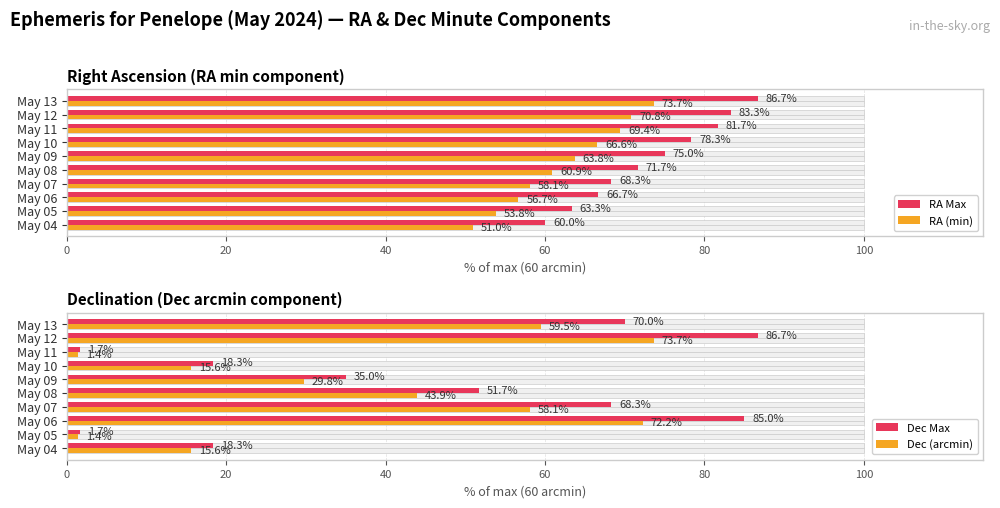

What is the total value across all series at May 13?

289.8